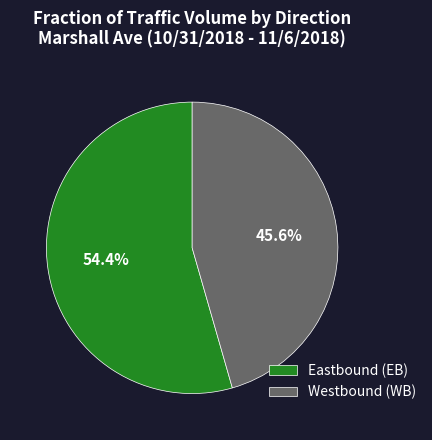

Rank the categories by value from highest to lowest.

Eastbound (EB), Westbound (WB)